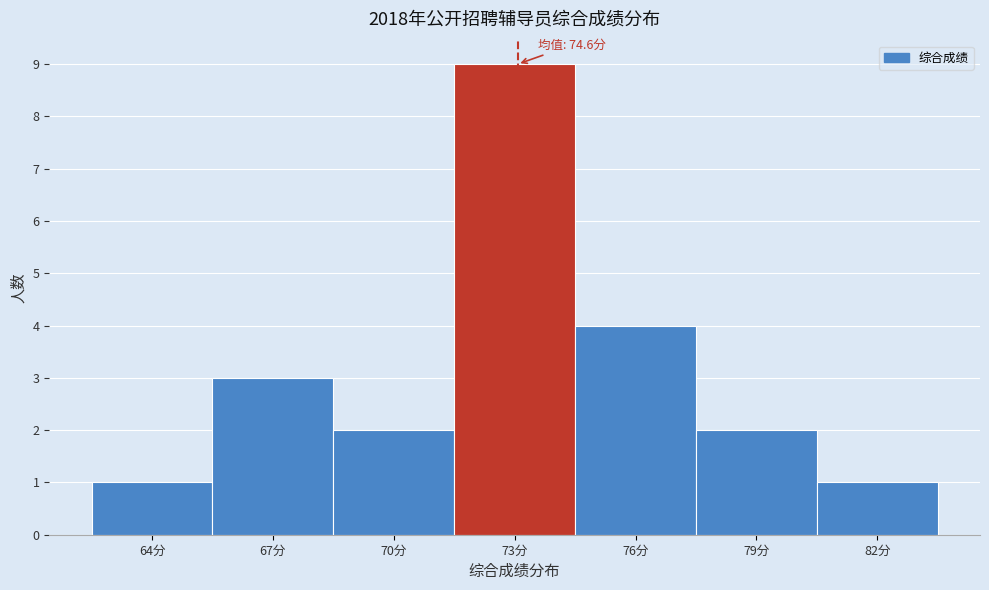

Reading left to right, transcribe all the data shown in this chart.

1	3	2	9	4	2	1